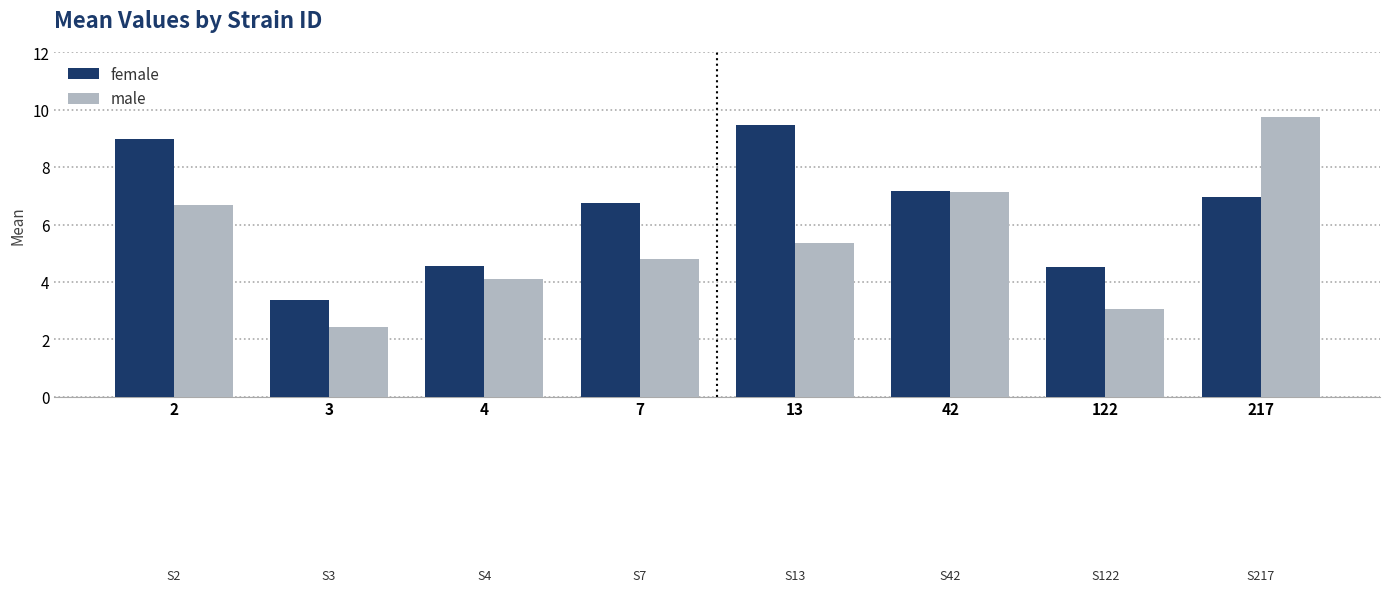

Which series has the widest spread of values?

male